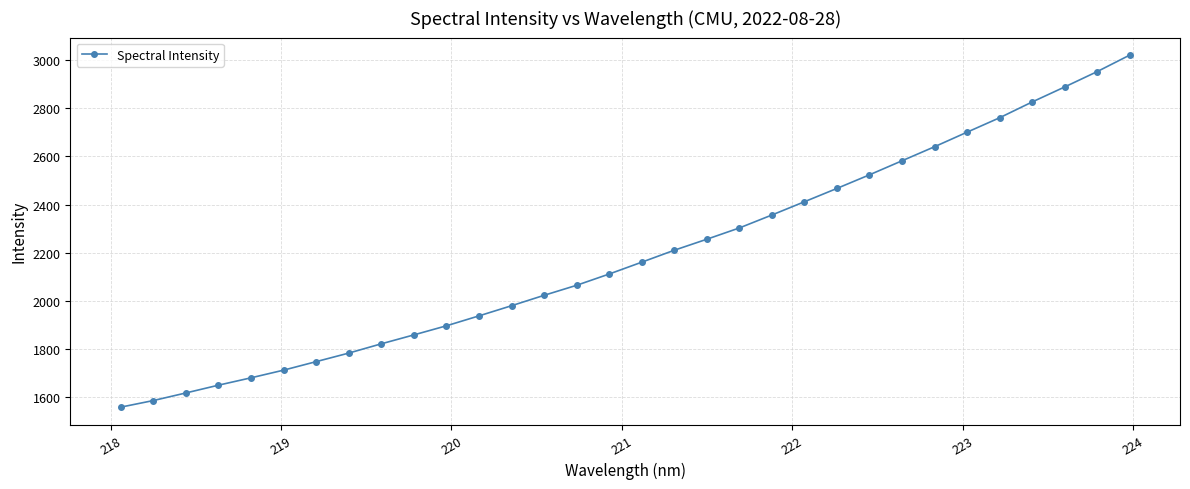

What is the minimum value shown in the chart?

1556.8